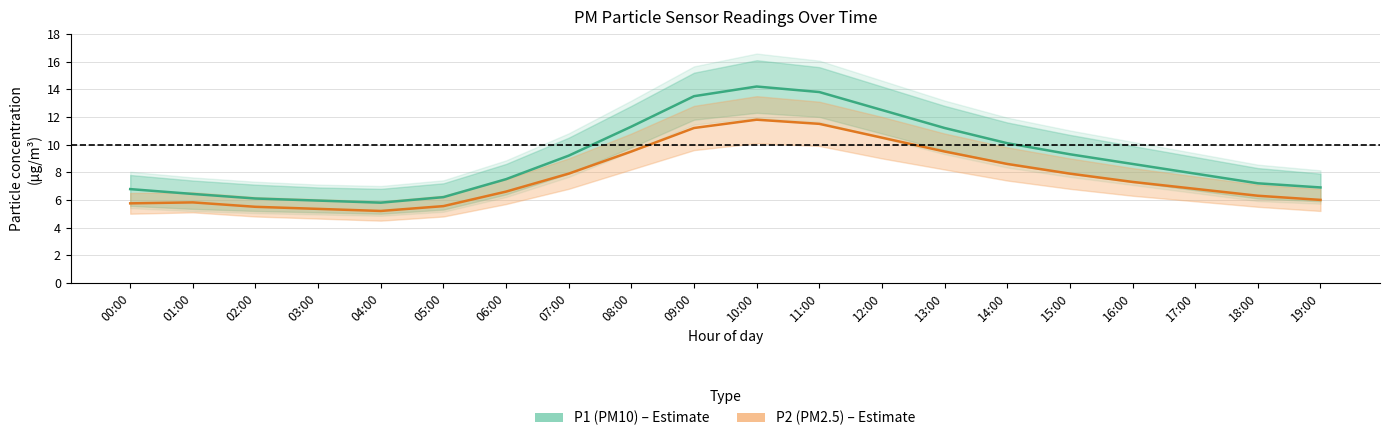

What is the difference between the maximum and minimum values in the P1 (PM10) series?

8.4